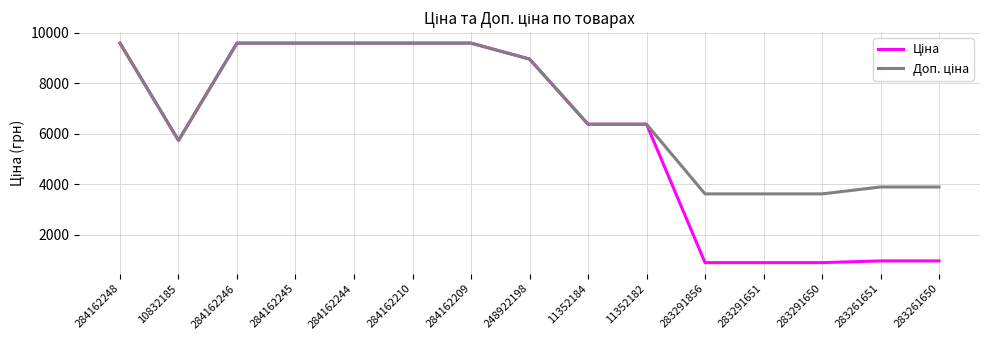

What is the maximum value shown in the chart?

9585.4